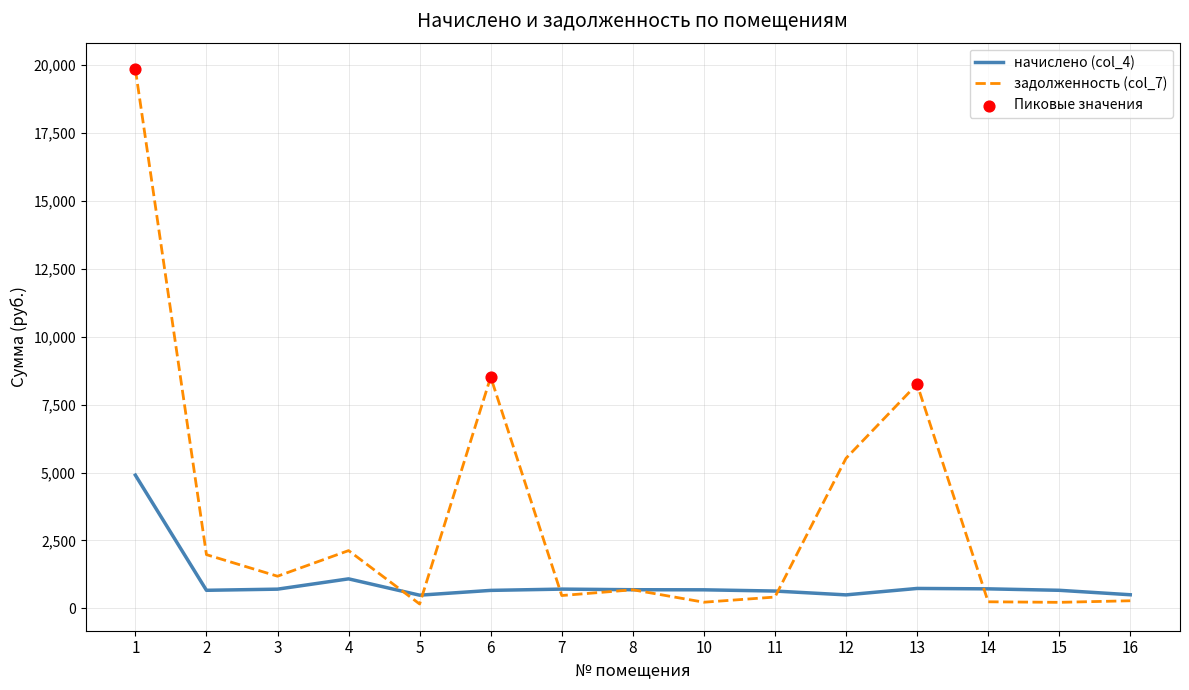

Which series has the widest spread of values?

задолженность (col_7)